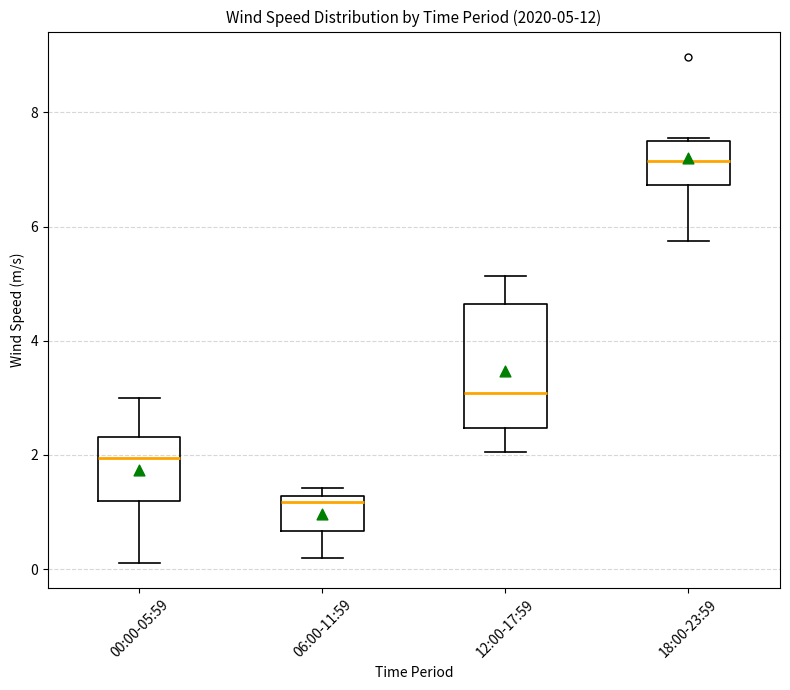

Which box's median line is the highest?

18:00-23:59